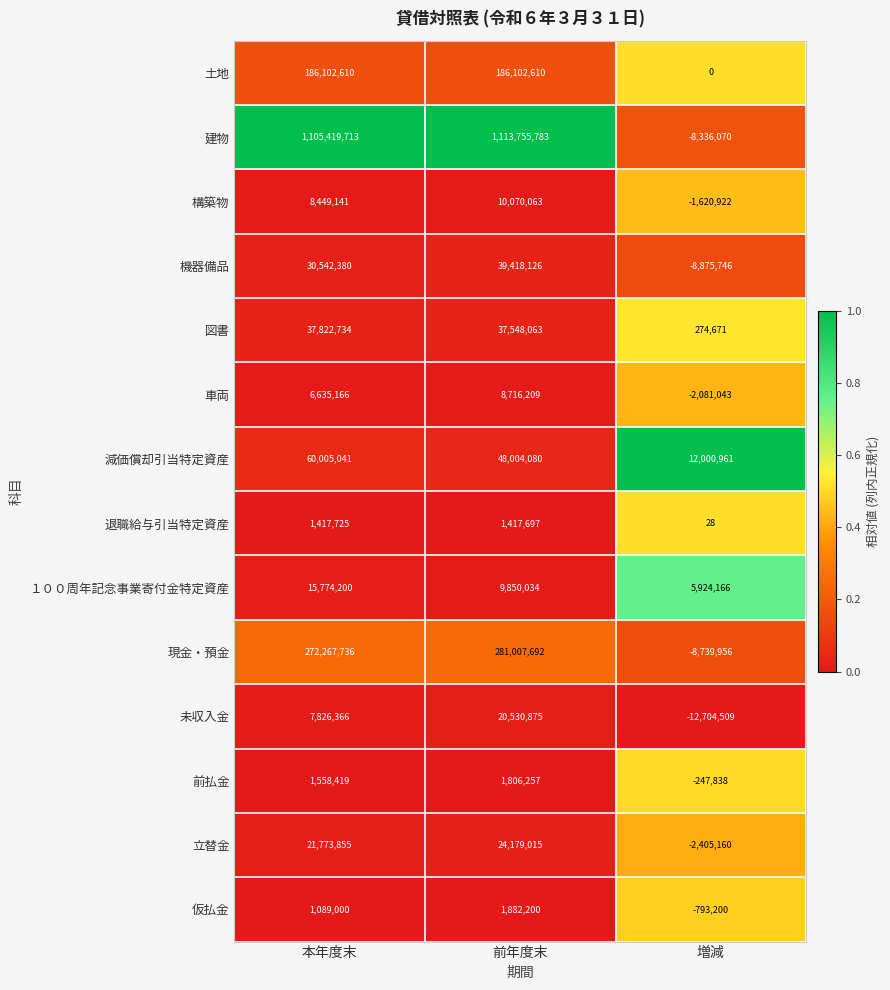

At 本年度末, list the series in order from smallest to largest.

仮払金, 退職給与引当特定資産, 前払金, 車両, 未収入金, 構築物, １００周年記念事業寄付金特定資産, 立替金, 機器備品, 図書, 減価償却引当特定資産, 土地, 現金・預金, 建物